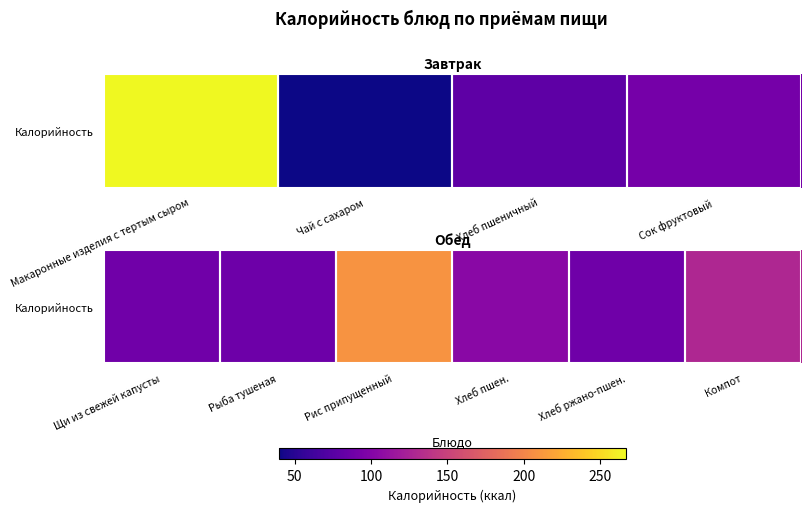

Which has a higher value, Рыба тушеная or Хлеб пшен.?

Хлеб пшен.